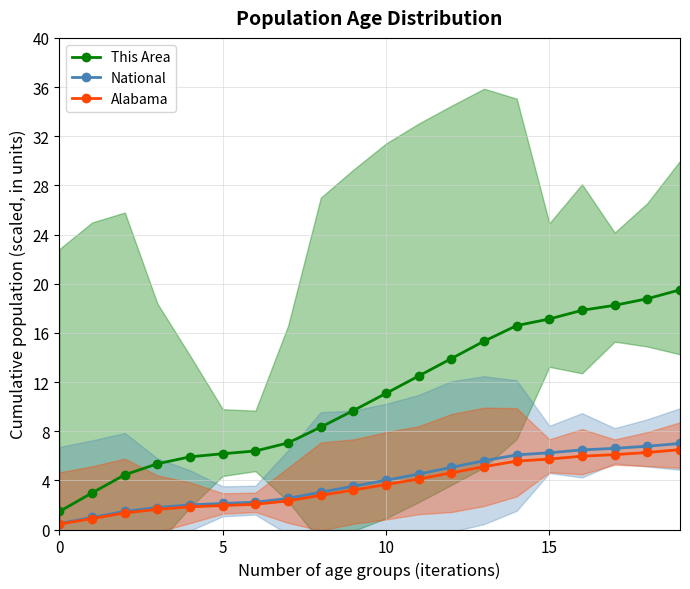

True or false: National and Alabama intersect in this chart.

False